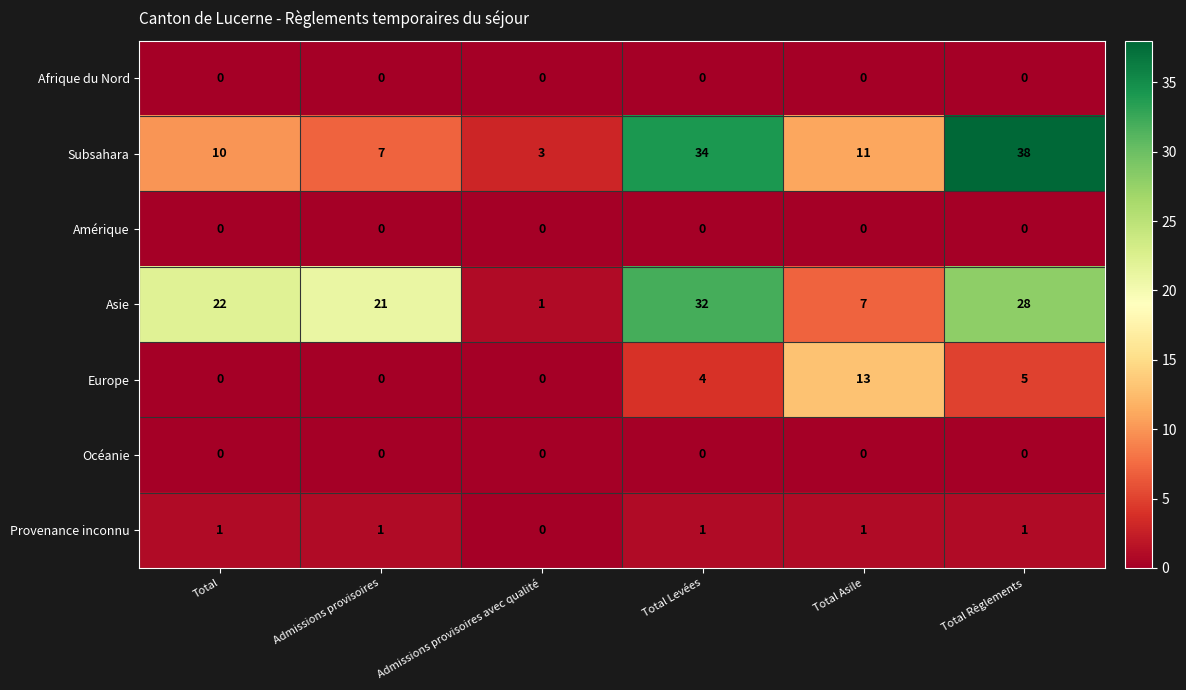

What is the difference between the highest and lowest values at Admissions provisoires?

21